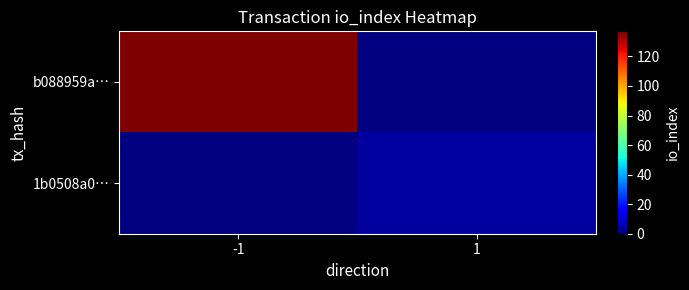

Rank the categories by 1b0508a0… value from highest to lowest.

-1, 1